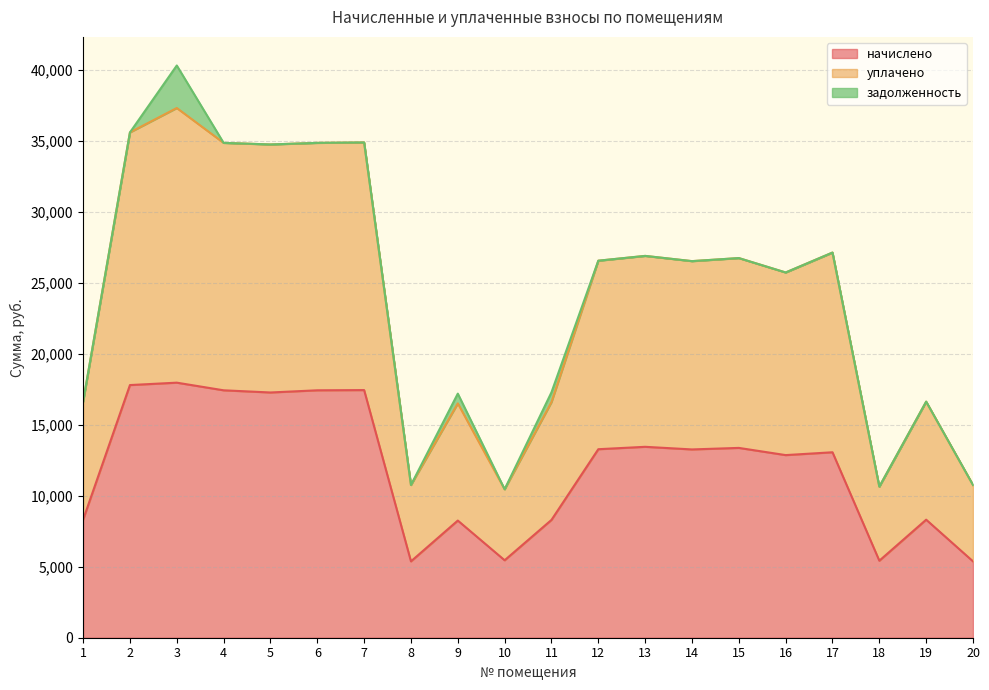

List the labels in order of начислено value, largest first.

3, 2, 7, 4, 6, 5, 13, 15, 12, 14, 17, 16, 1, 19, 11, 9, 10, 18, 8, 20